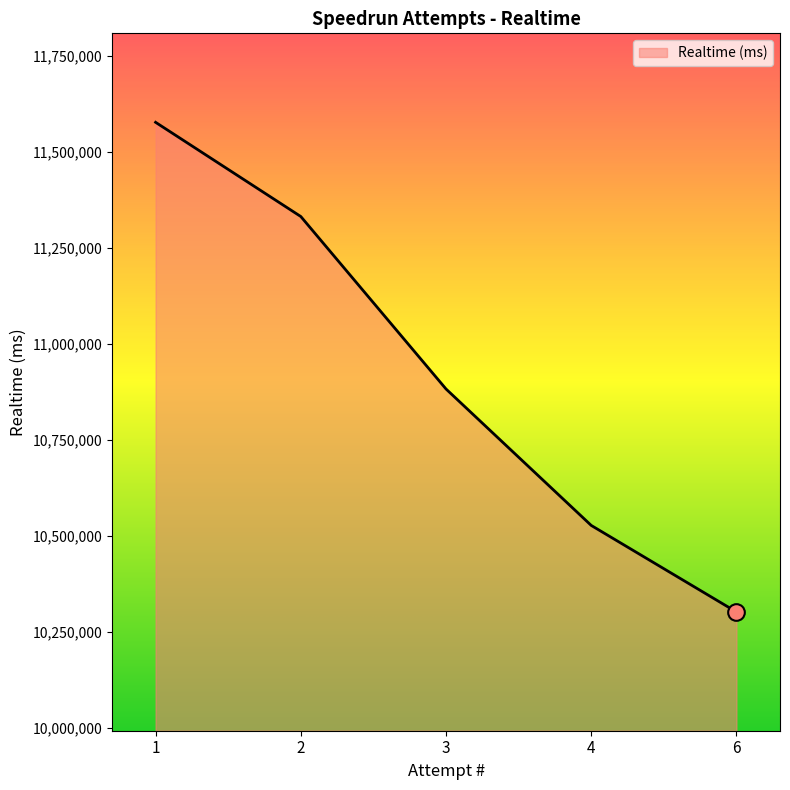

What is the difference between the second highest and second lowest values?

803788